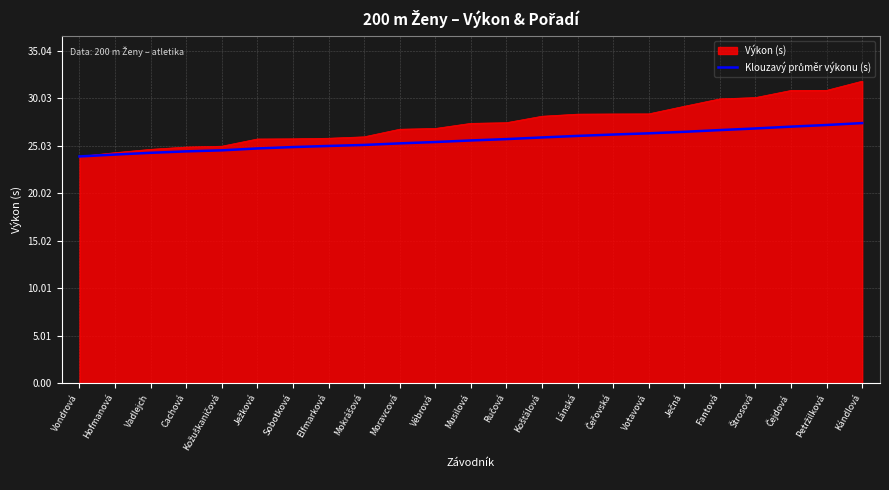

What is the greatest value displayed?

31.9